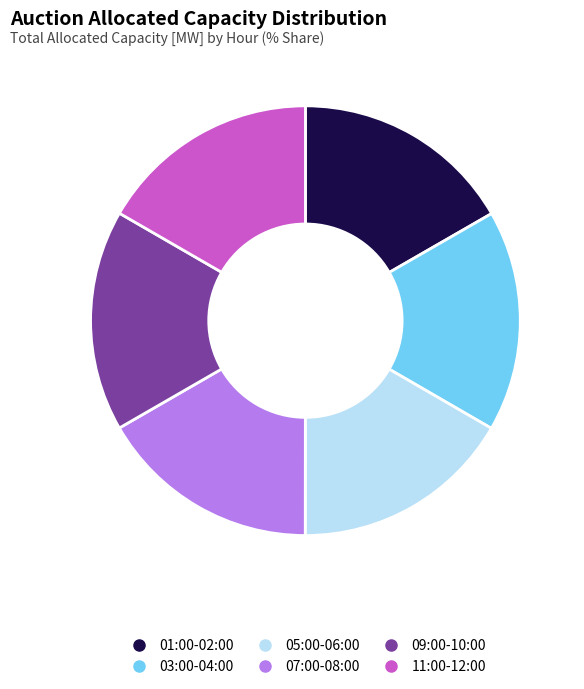

Does any single category account for the majority?

No